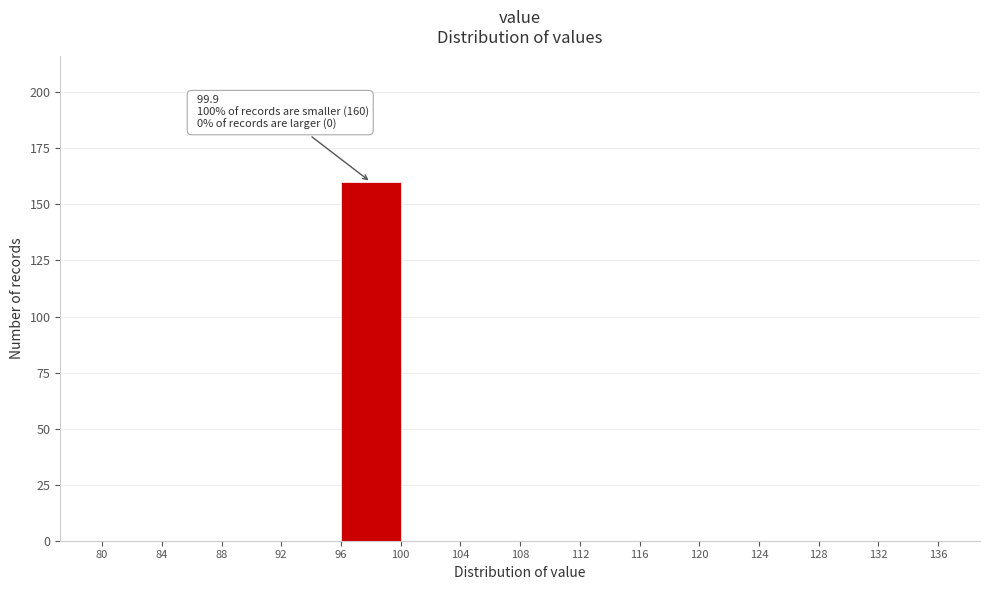

Over which range of the x-axis is the bar tallest?

96 to 100